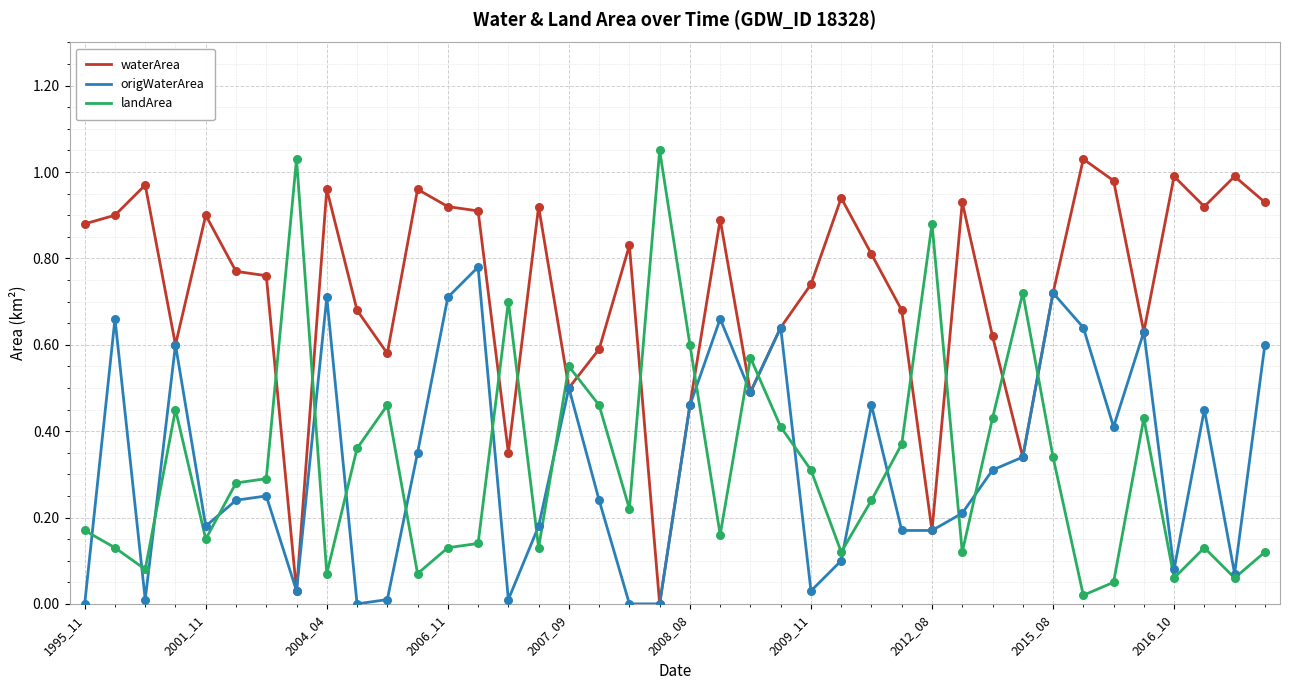

What are all the series names shown in the legend?

waterArea, origWaterArea, landArea